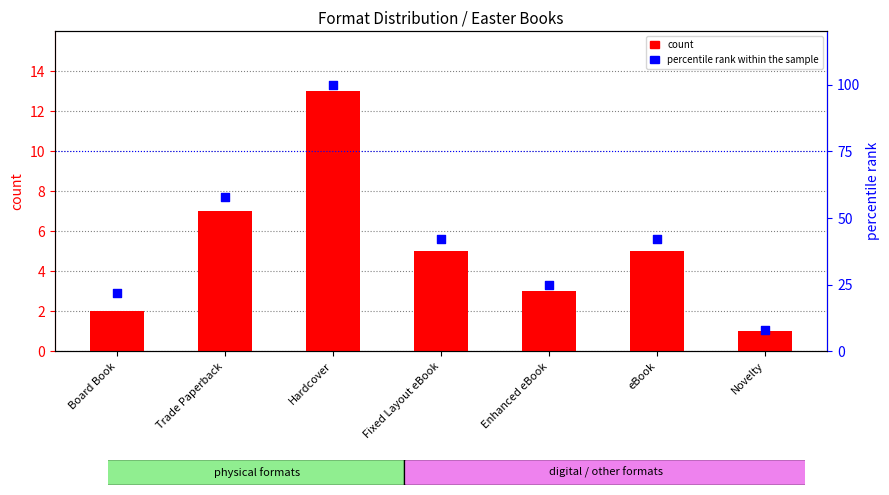

Which series has the largest Y range (max minus min)?

percentile rank within the sample